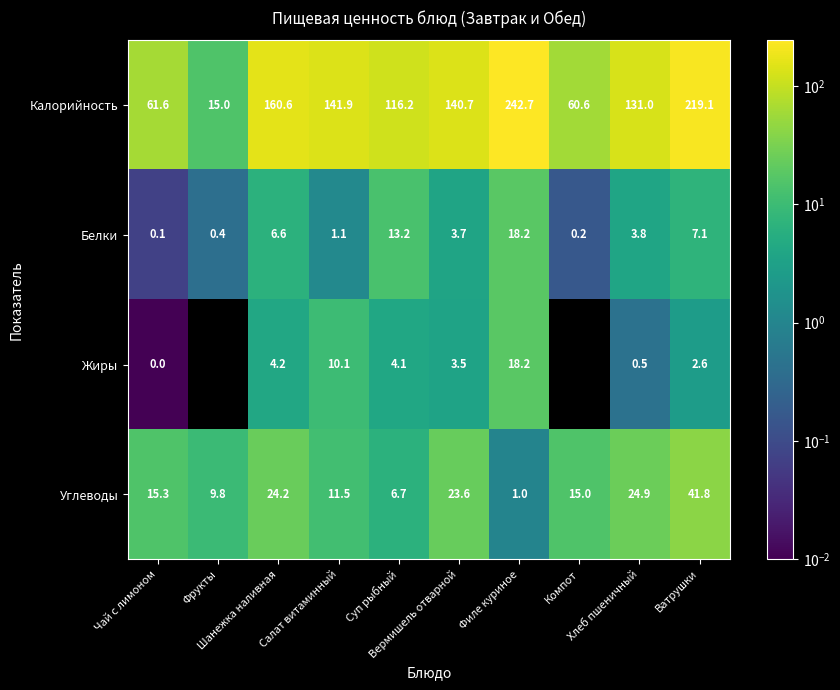

Which series has the largest total across all categories?

Калорийность